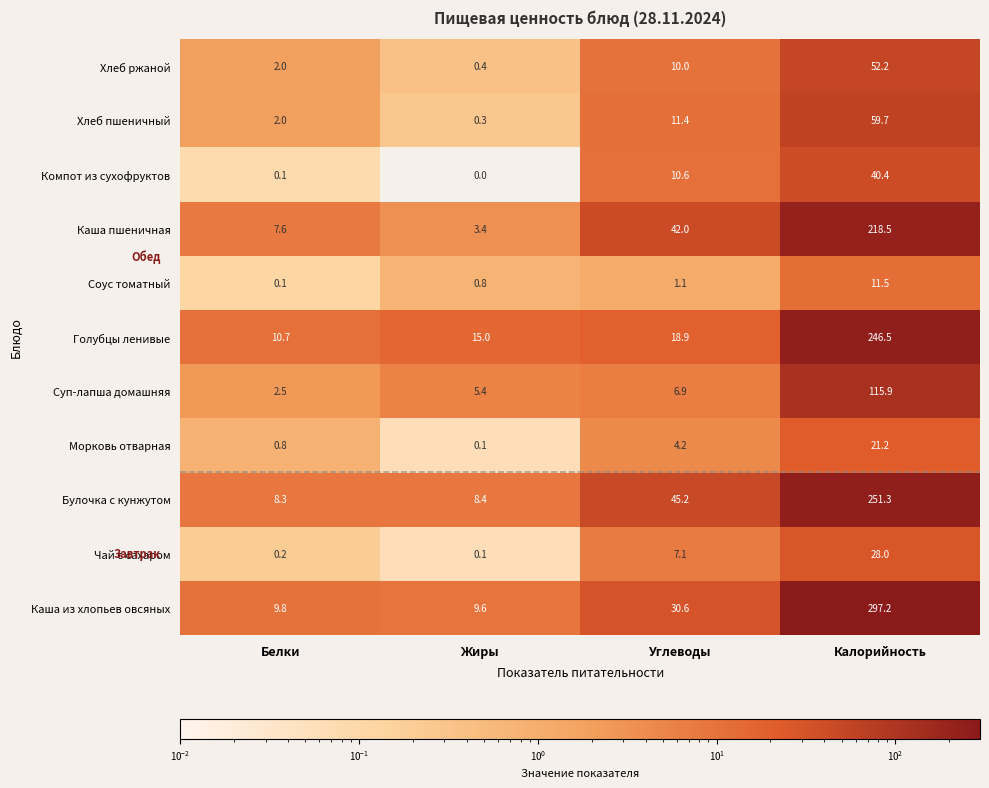

What is the sum of the Каша пшеничная values at Жиры and Углеводы?

45.4